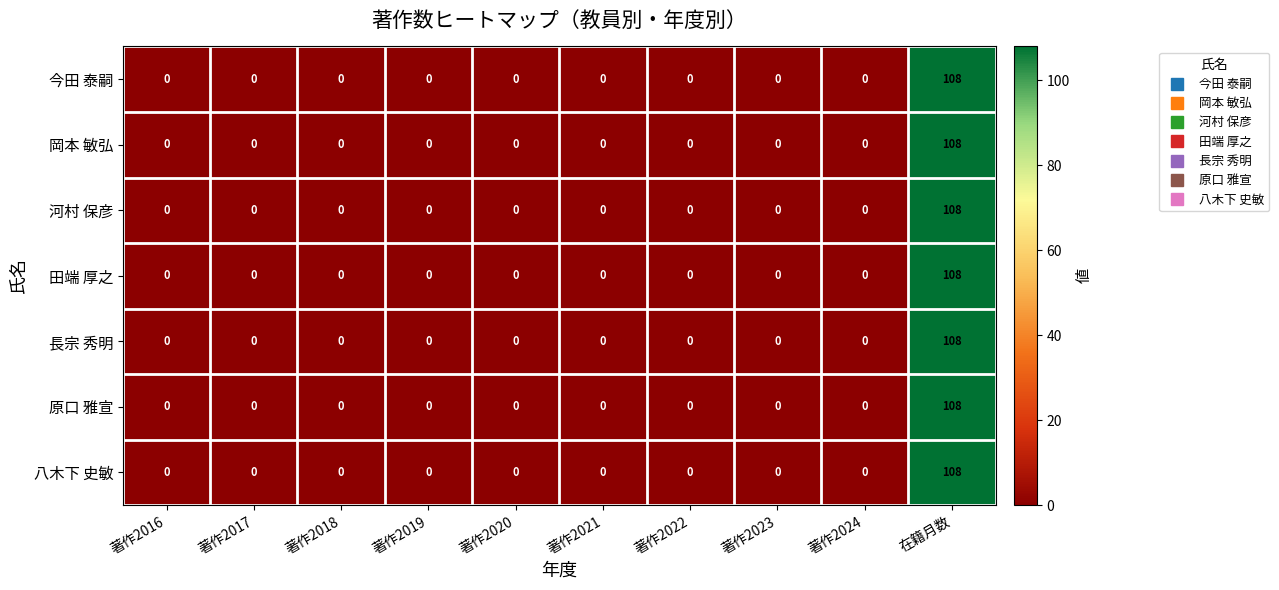

Count the number of categories in the chart.

10